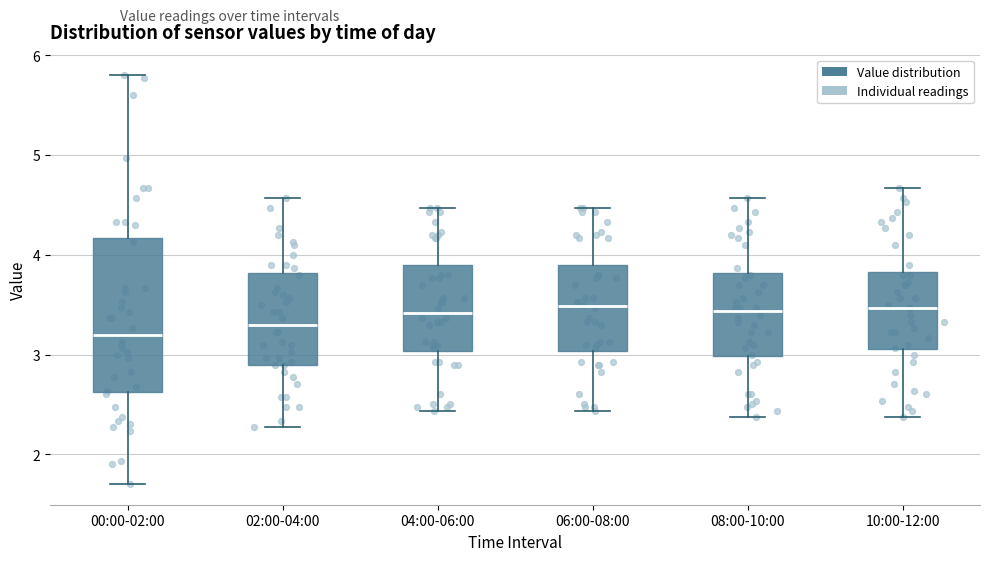

Where is the lower edge of the box for 06:00-08:00 on the y-axis? The values are not printed on the chart, so give them approximately, as read against the axis.

3.0